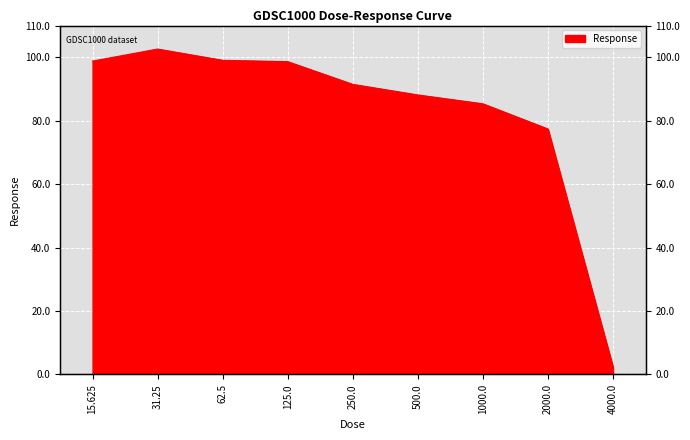

What value does the data have at 15.625?

98.8